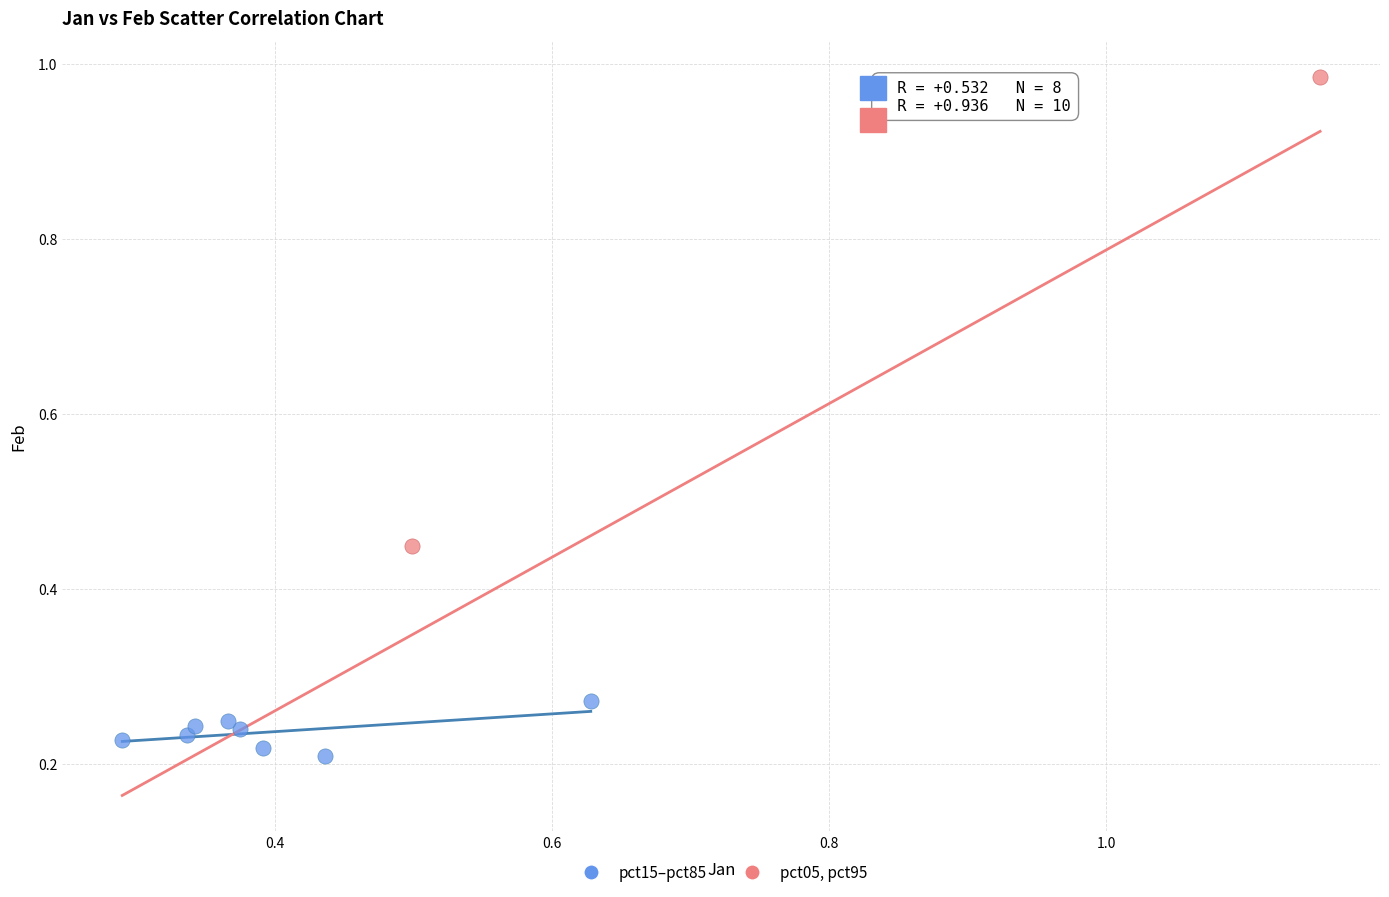

Which series has the widest spread of Y values?

pct05, pct95